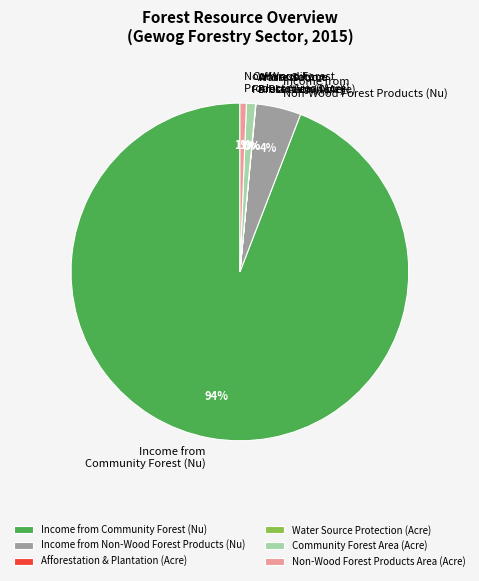

Which has a higher value, Income from Non-Wood Forest Products (Nu) or Community Forest Area (Acre)?

Income from Non-Wood Forest Products (Nu)